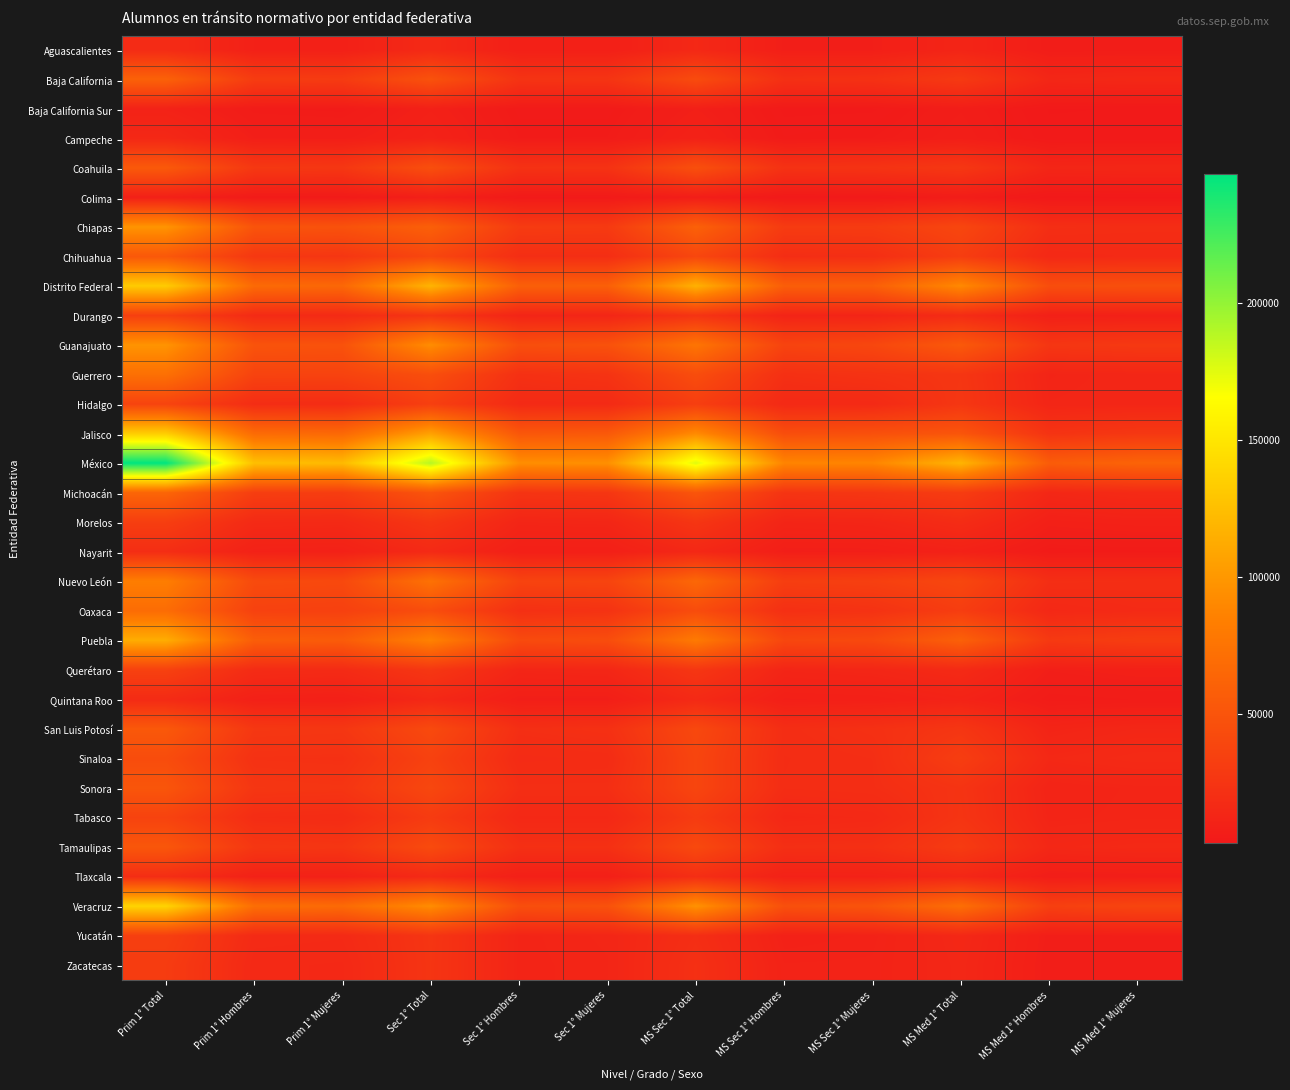

Rank the series by their maximum value, from lowest to highest.

Colima, Baja California Sur, Campeche, Quintana Roo, Aguascalientes, Nayarit, Tlaxcala, Zacatecas, Morelos, Yucatán, Durango, Querétaro, Tabasco, Hidalgo, Sinaloa, Sonora, Tamaulipas, Chihuahua, San Luis Potosí, Coahuila, Baja California, Michoacán, Oaxaca, Guerrero, Nuevo León, Guanajuato, Chiapas, Puebla, Distrito Federal, Jalisco, Veracruz, México